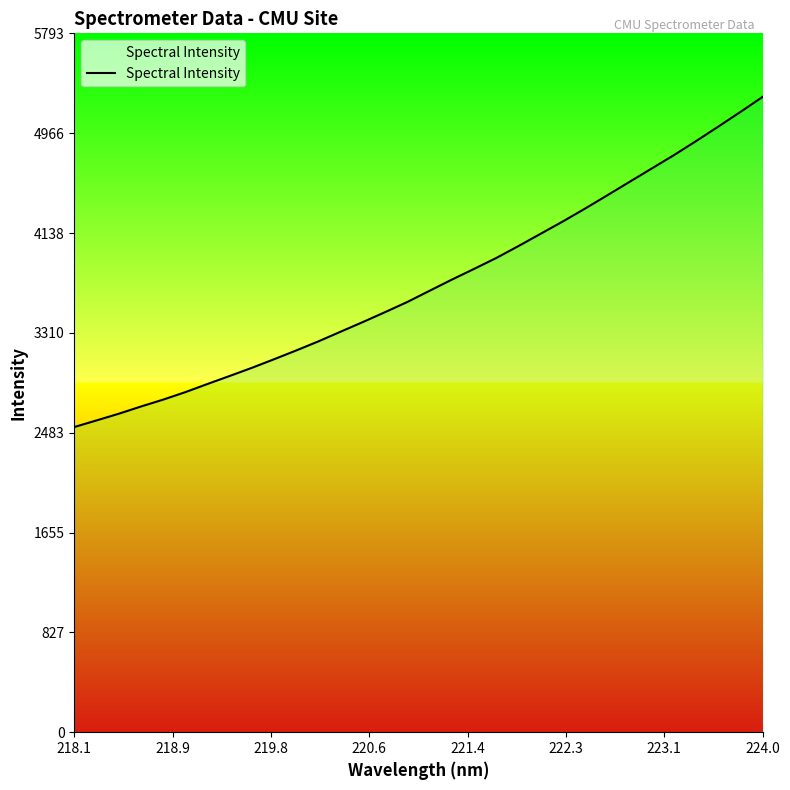

True or false: there are more than 0 points higher than both neighbors.

False